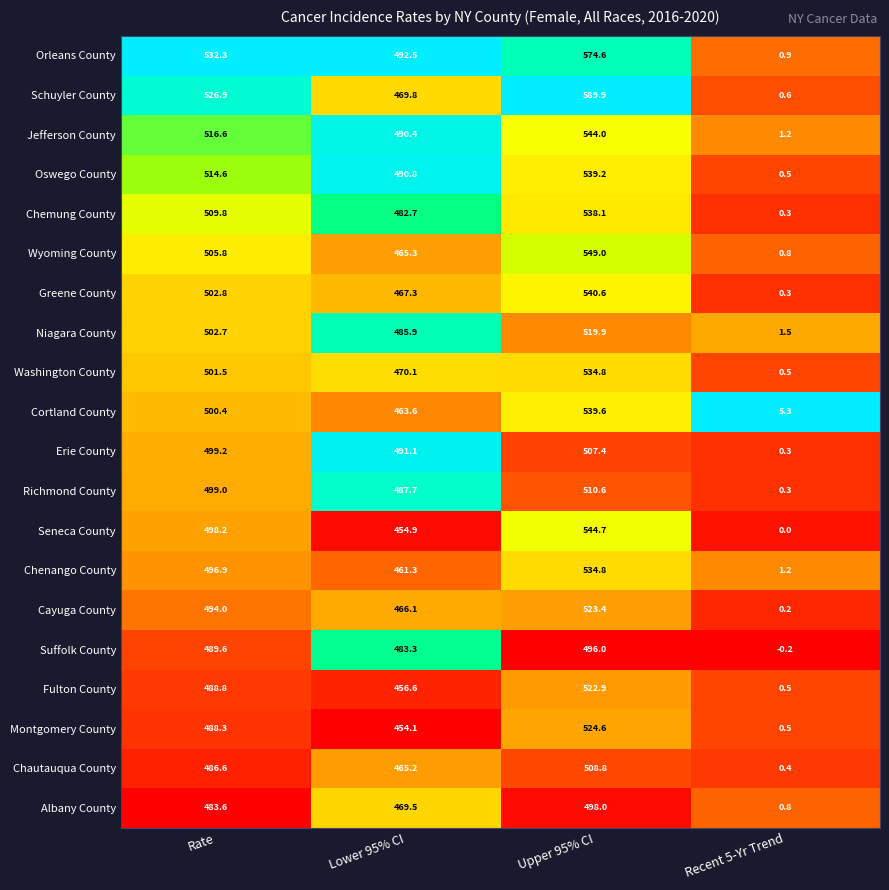

What is the sum of all Jefferson County values?

1552.2